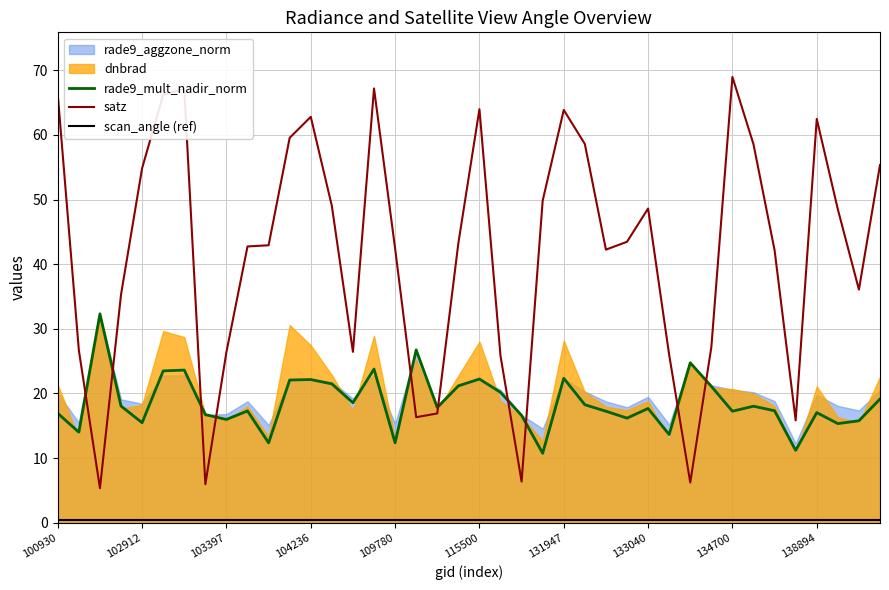

What position from the right is 34?

6